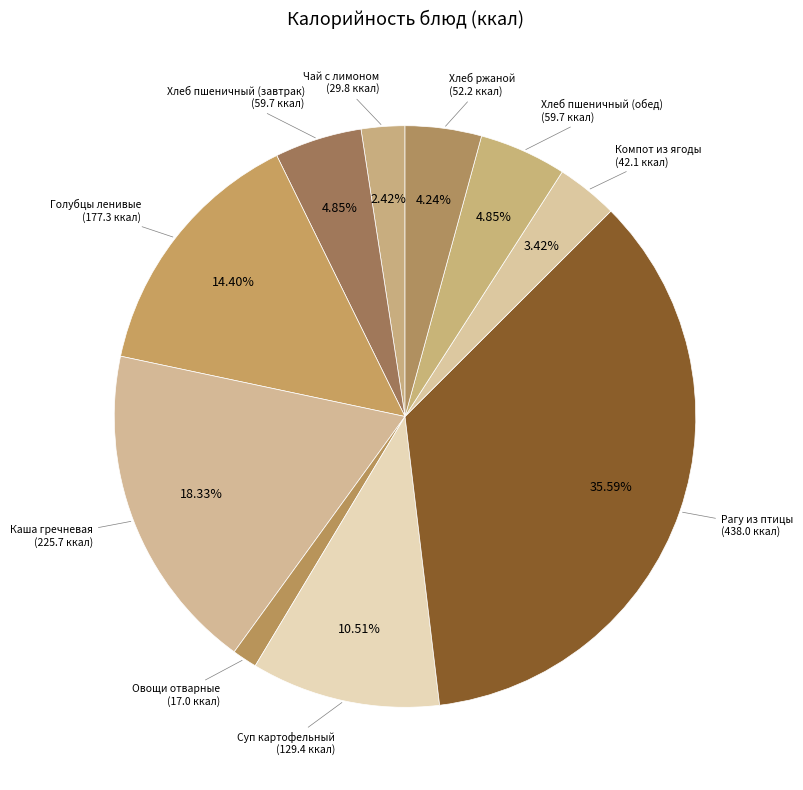

To the nearest percent, what is the difference between the largest and smallest slice percentages?

34%